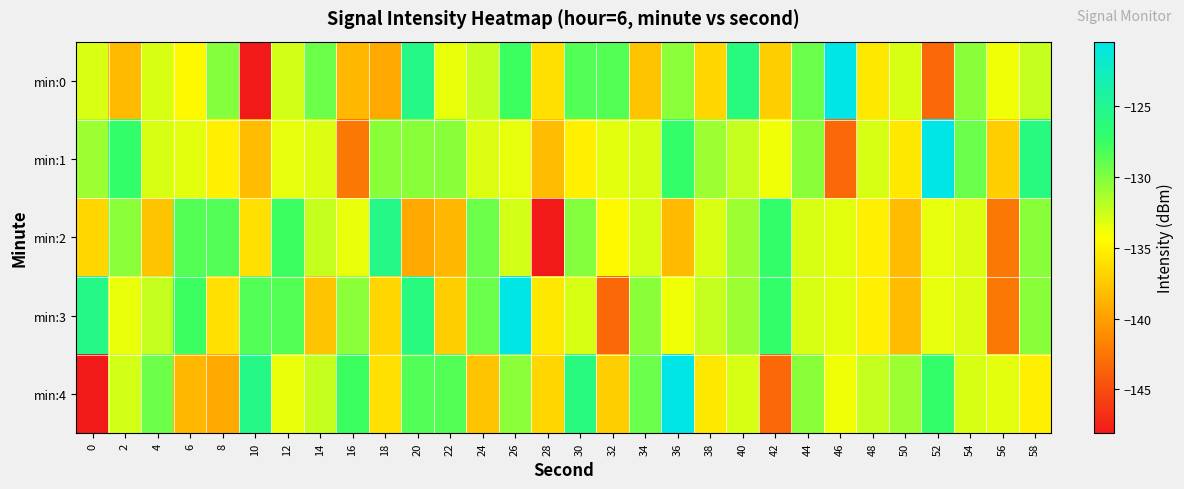

What is the greatest value displayed?

-120.4